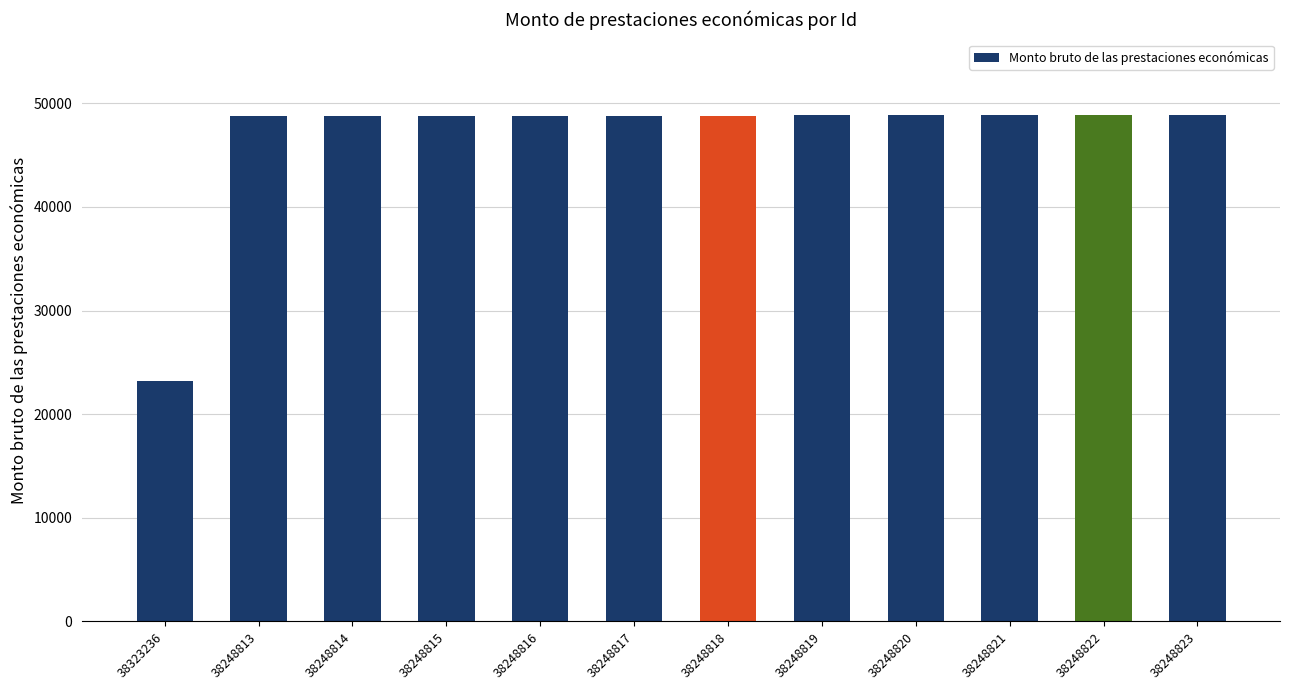

What is the value of the 3rd bar from the left?

48814